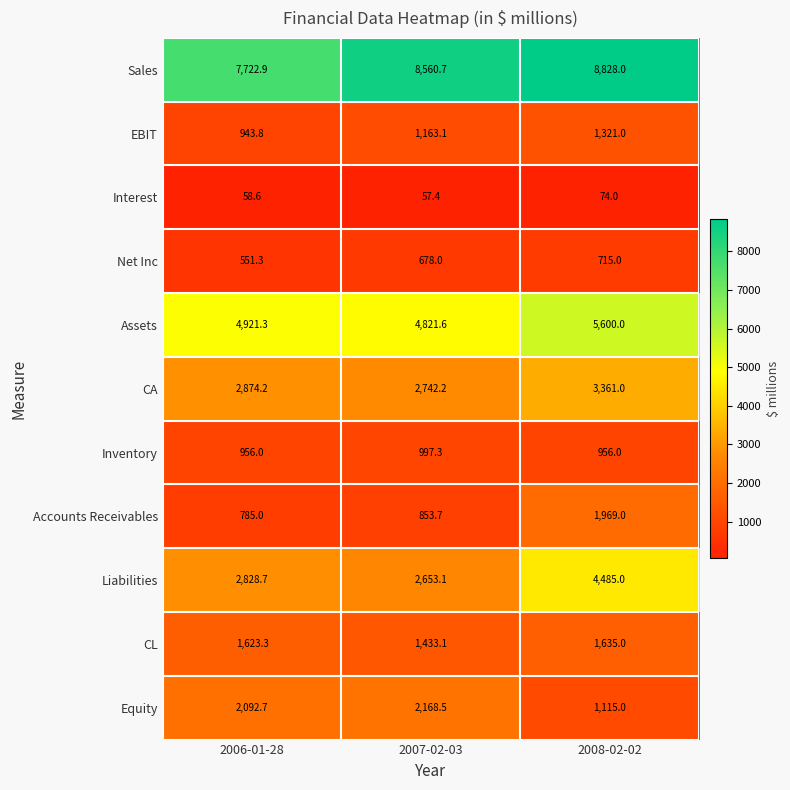

Count the number of data series in this chart.

11